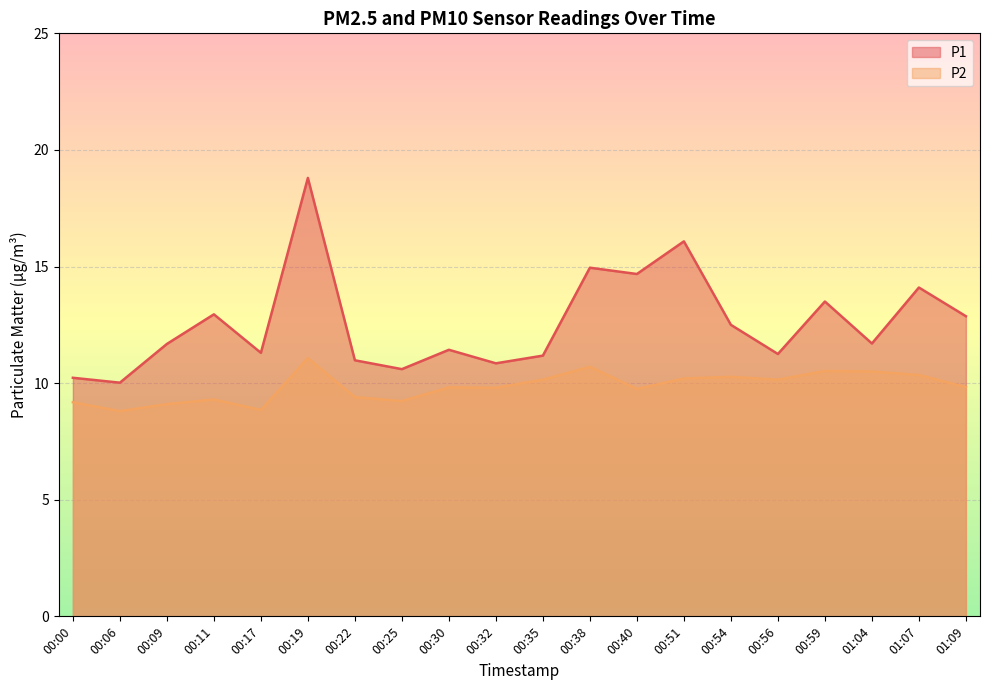

What is the sum of the P2 values at 00:59 and 00:19?

21.6